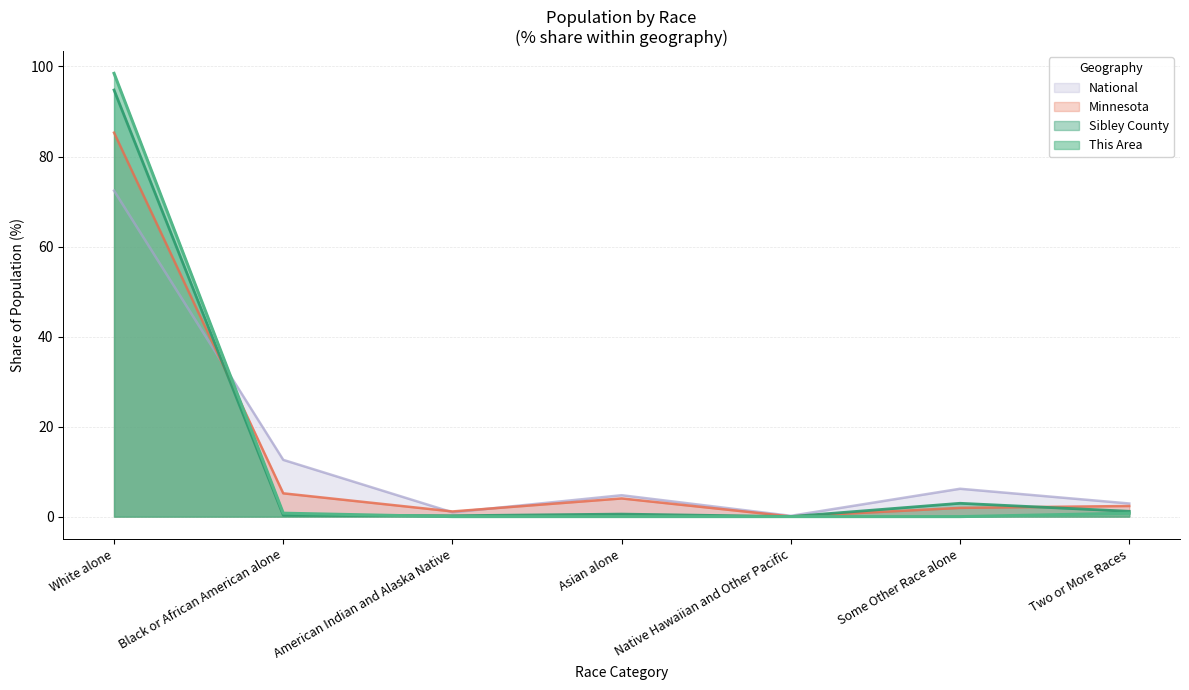

Reading left to right, extract all data points from this chart.

This Area: White alone=98.5	Black or African American alone=0.8	American Indian and Alaska Native=0.0	Asian alone=0.0	Native Hawaiian and Other Pacific=0.0	Some Other Race alone=0.0	Two or More Races=0.8
Sibley County: White alone=94.8	Black or African American alone=0.3	American Indian and Alaska Native=0.2	Asian alone=0.6	Native Hawaiian and Other Pacific=0.0	Some Other Race alone=3.0	Two or More Races=1.2
Minnesota: White alone=85.3	Black or African American alone=5.2	American Indian and Alaska Native=1.1	Asian alone=4.0	Native Hawaiian and Other Pacific=0.0	Some Other Race alone=1.9	Two or More Races=2.4
National: White alone=72.4	Black or African American alone=12.6	American Indian and Alaska Native=0.9	Asian alone=4.8	Native Hawaiian and Other Pacific=0.2	Some Other Race alone=6.2	Two or More Races=2.9